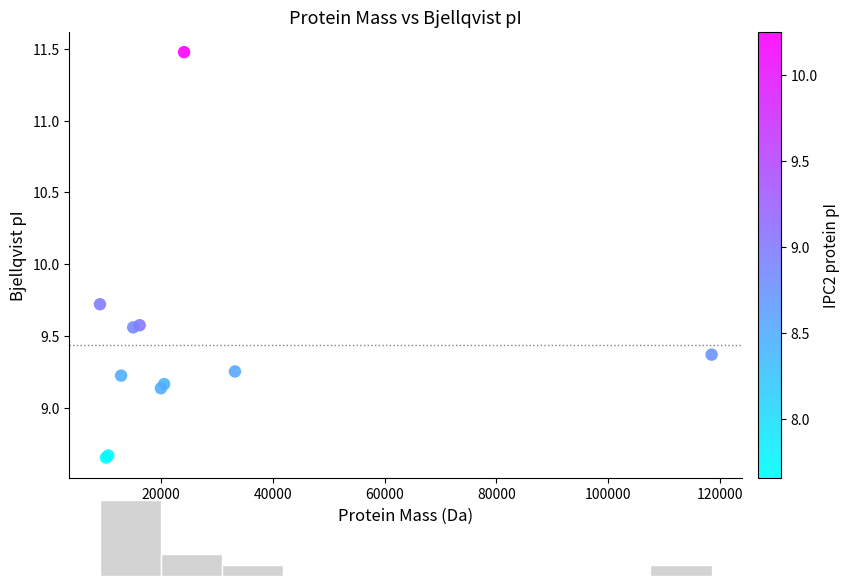

What Y value in the scatter plot is closest to 10?

9.7